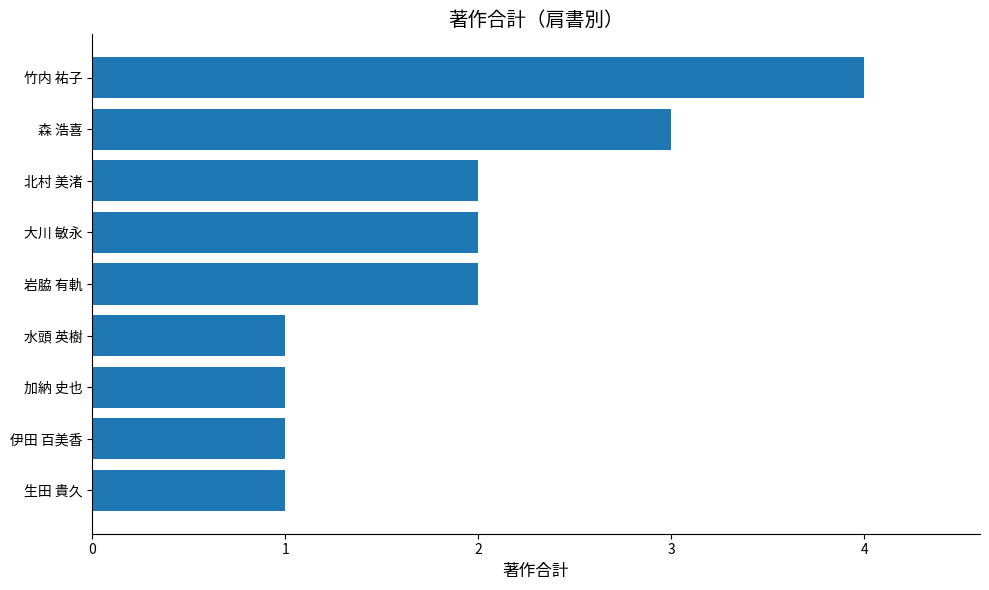

How many series are shown in this chart?

1